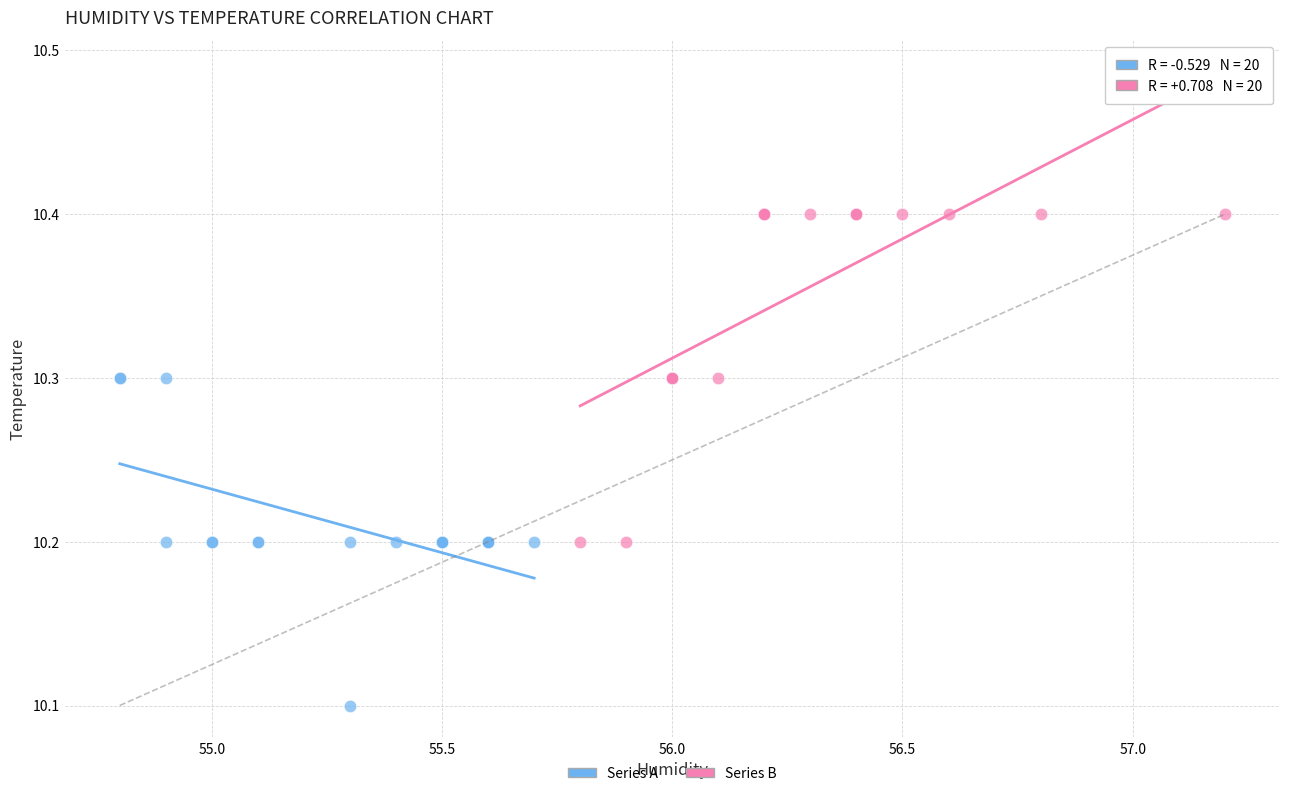

What are all the series names shown in the legend?

Series A, Series B